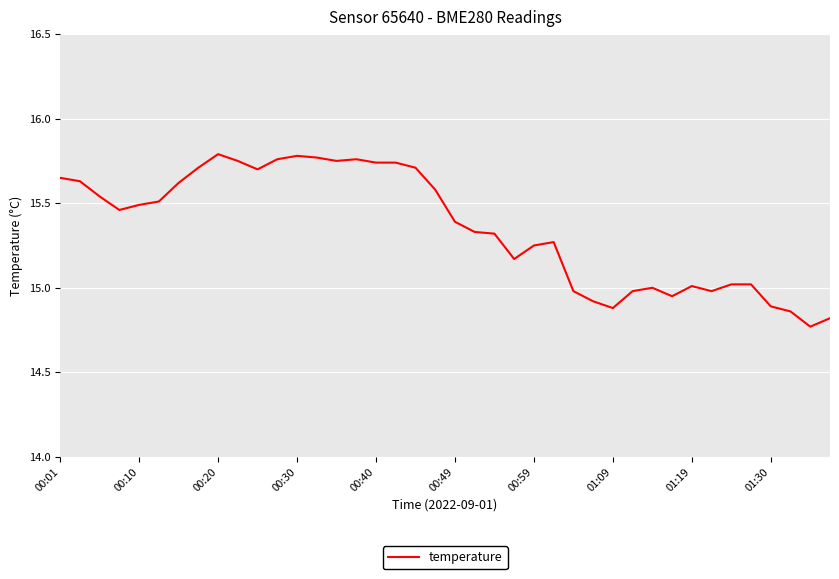

What is the difference between the maximum and minimum values?

1.0